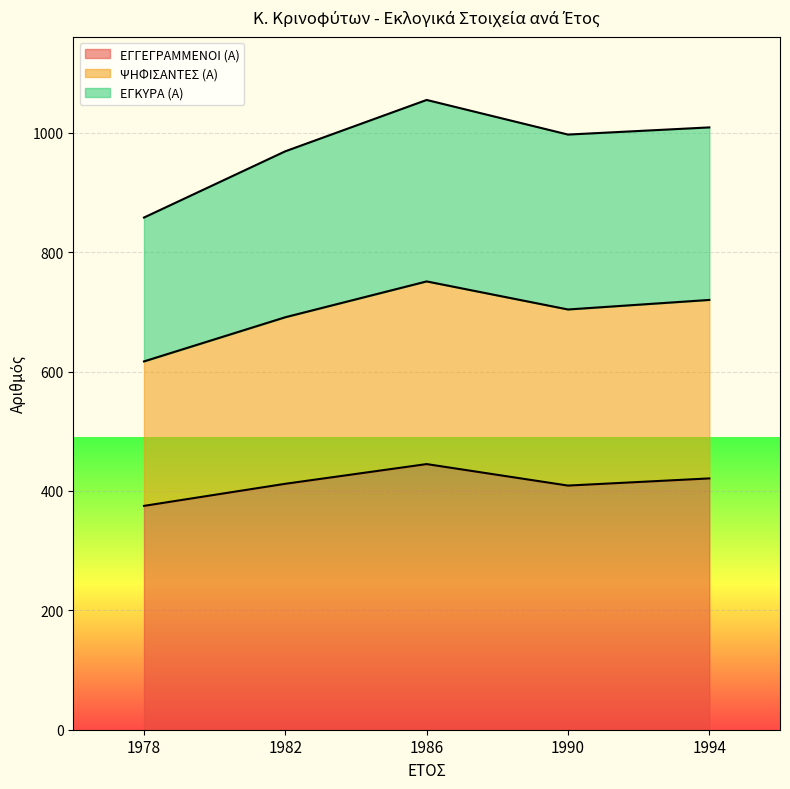

Where does the ΕΓΓΕΓΡΑΜΜΕΝΟΙ (Α) series first go above 412?

1986